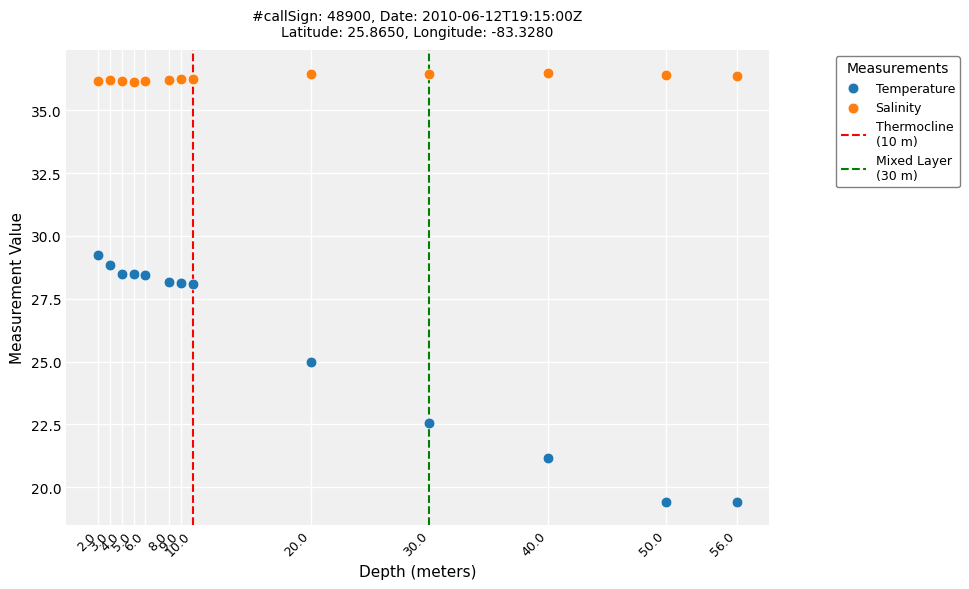

Which series reaches the maximum Y coordinate?

Salinity